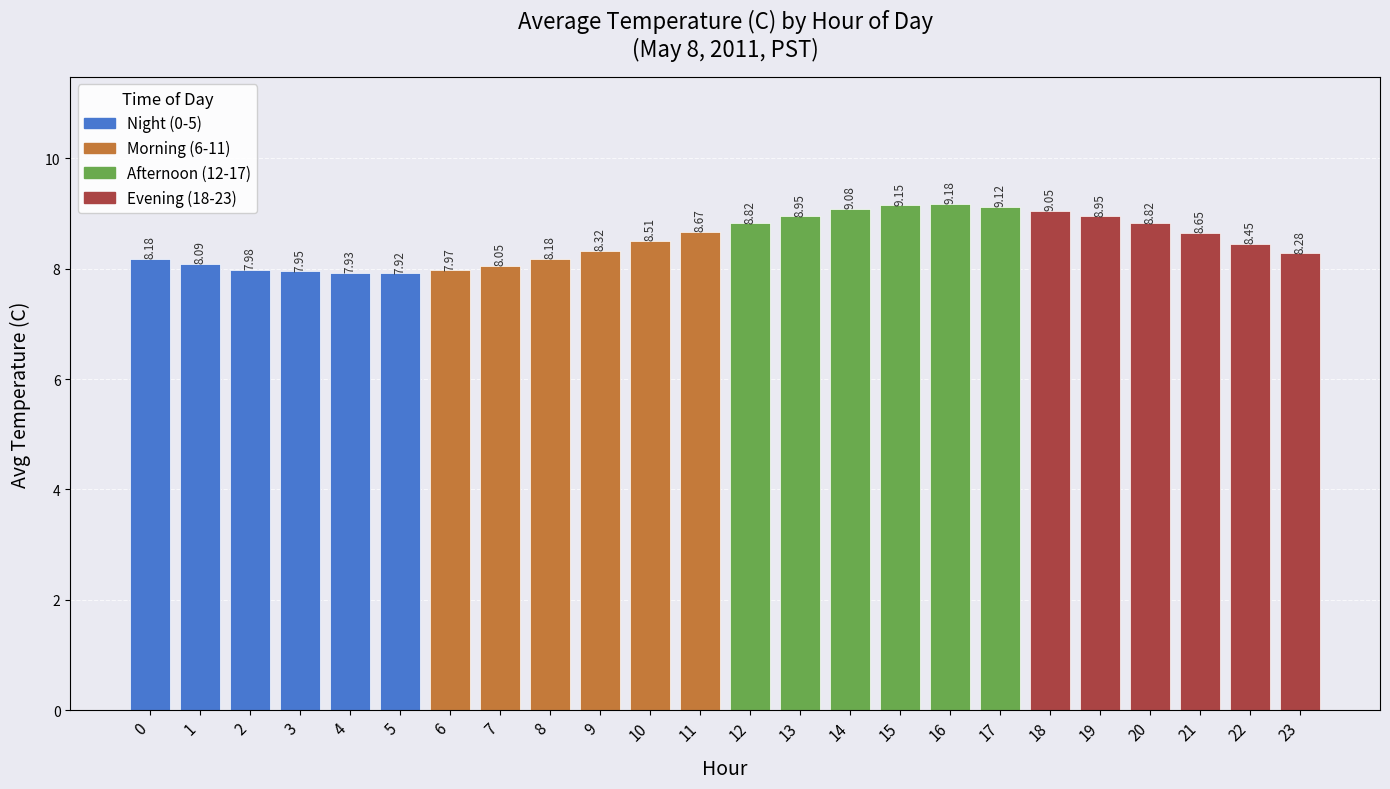

Which series has the widest spread of values?

Evening (18-23)